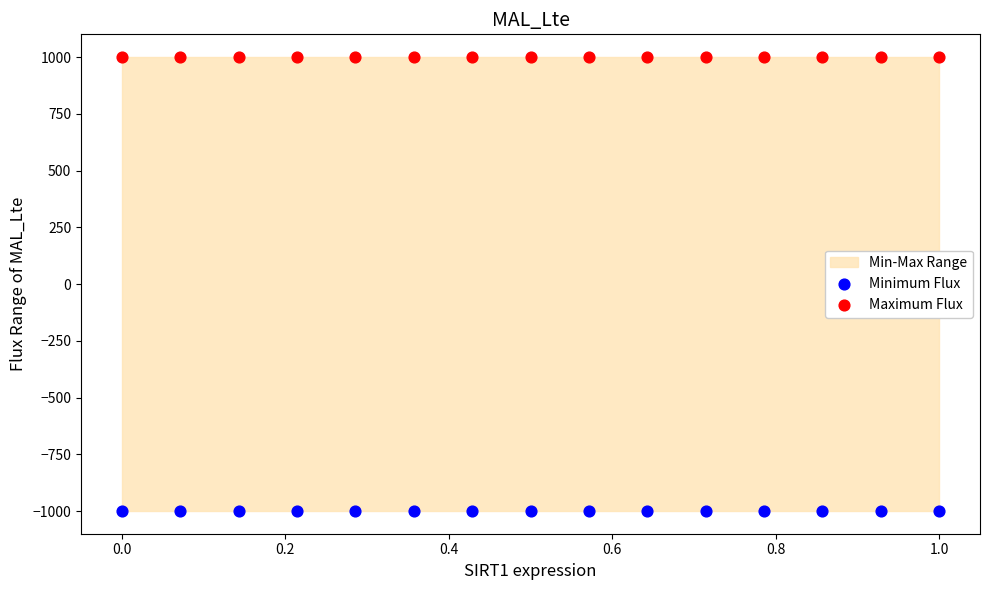

Which series reaches the maximum Y coordinate?

Maximum Flux